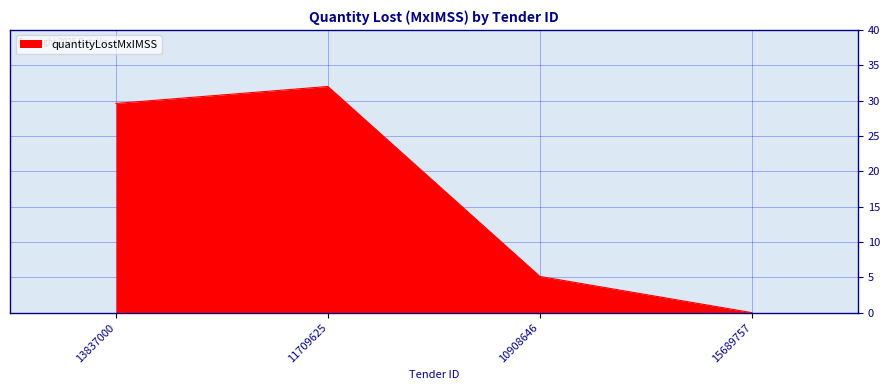

At which category does the chart reach its peak across all series?

11709625